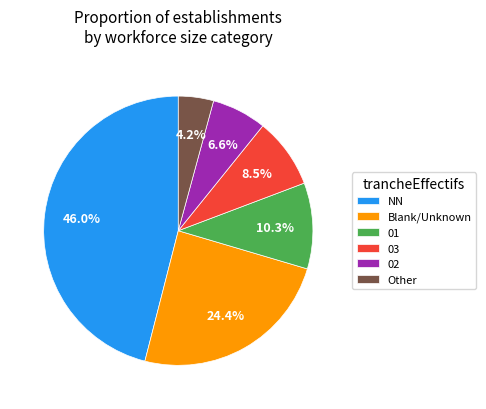

Between NN and 03, which is larger?

NN